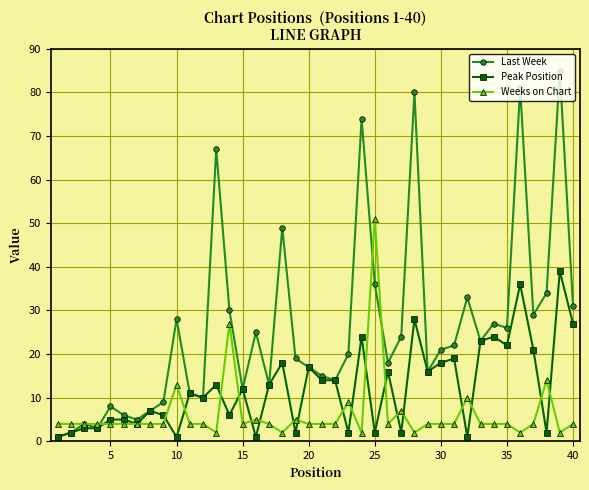

True or false: Last Week has more than 1 interior local peaks.

True